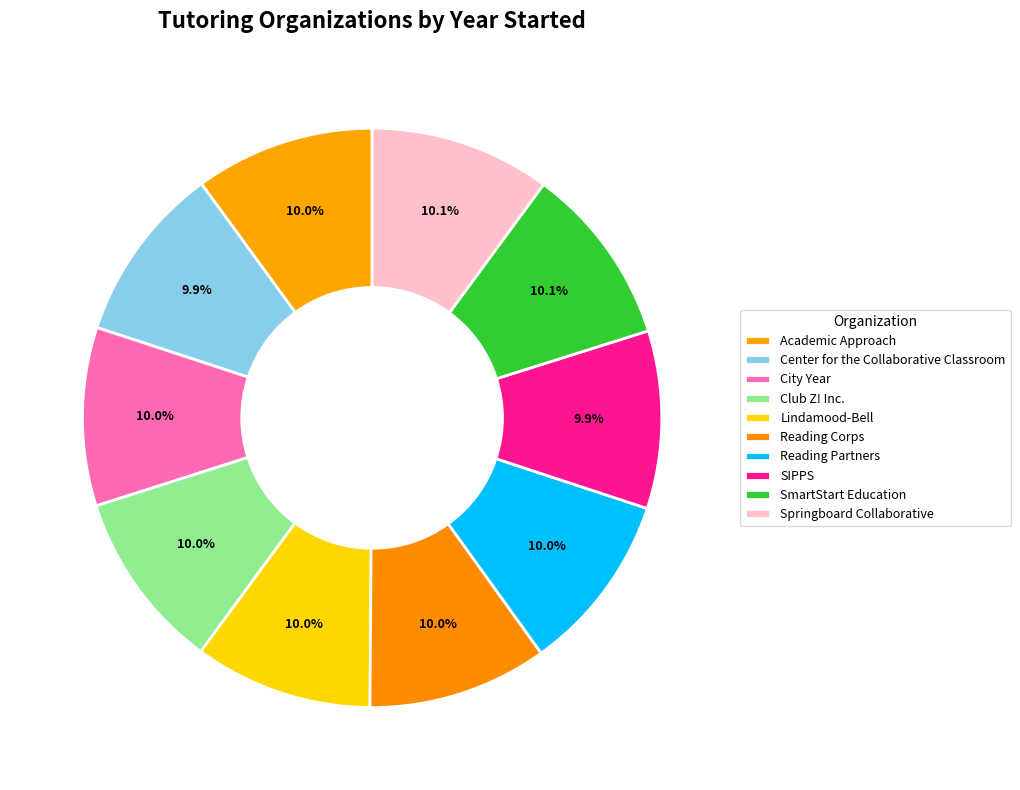

Is Reading Corps the majority of the pie?

No